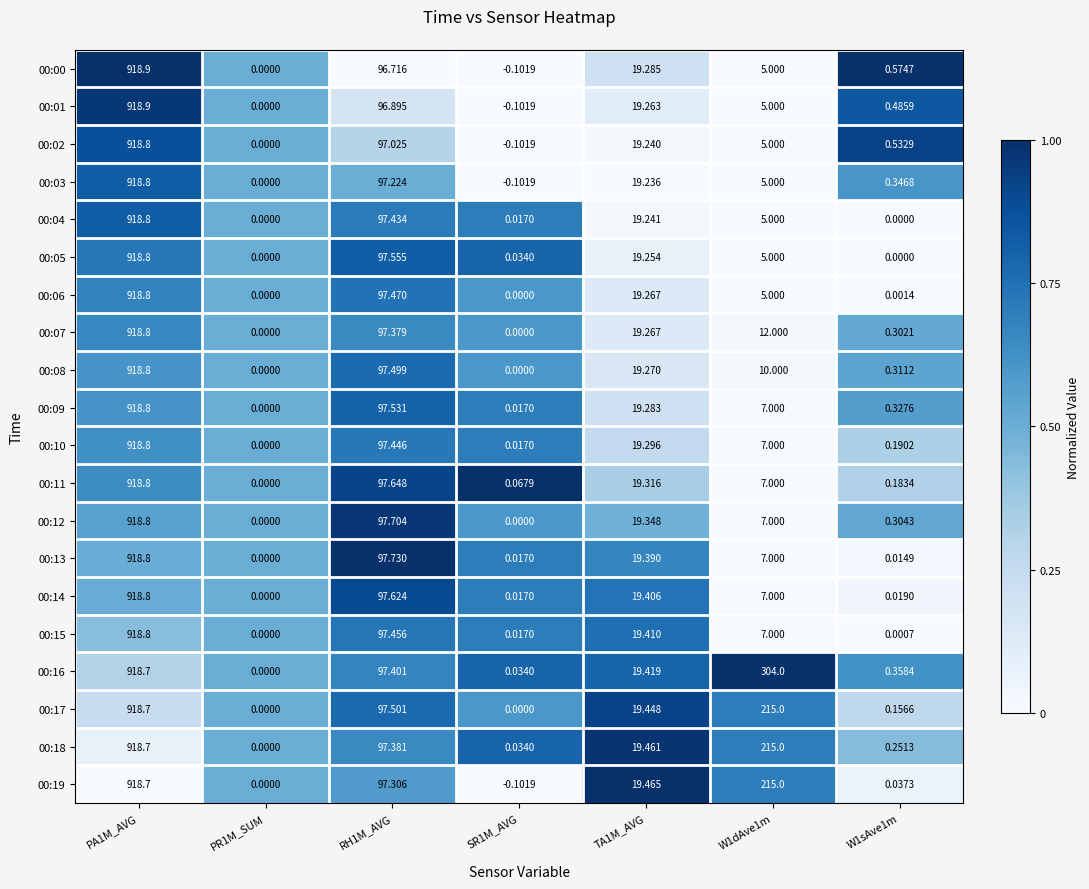

Count the number of categories in the chart.

7